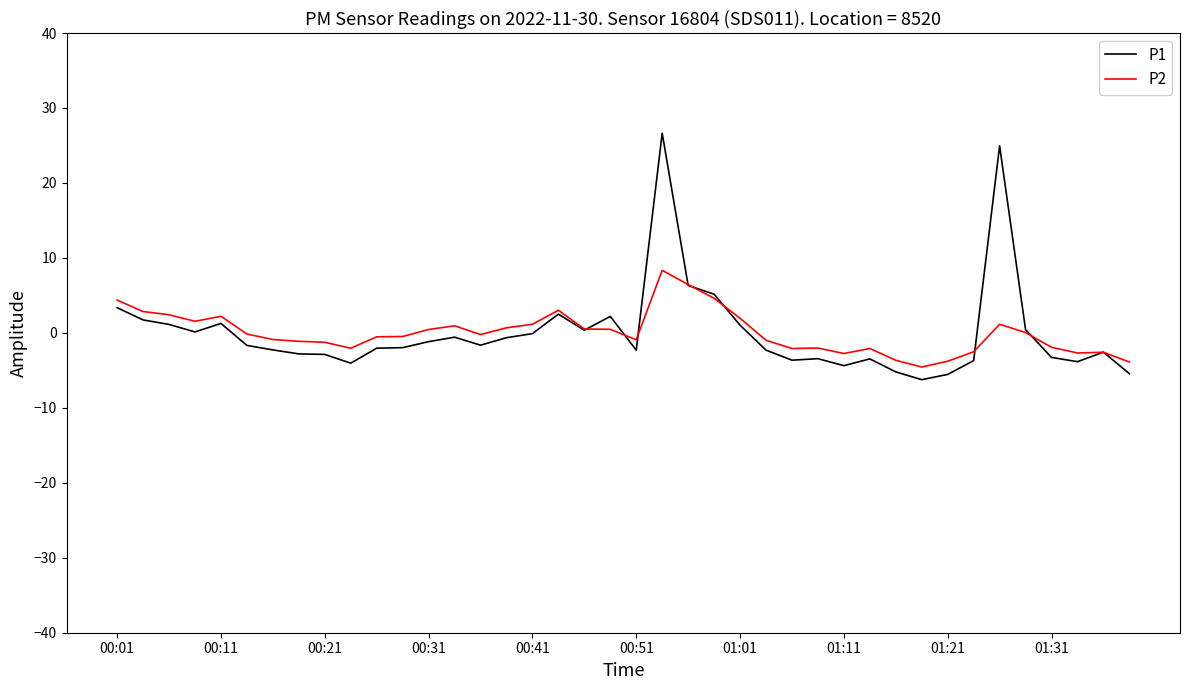

What is the minimum value shown in the chart?

-6.2